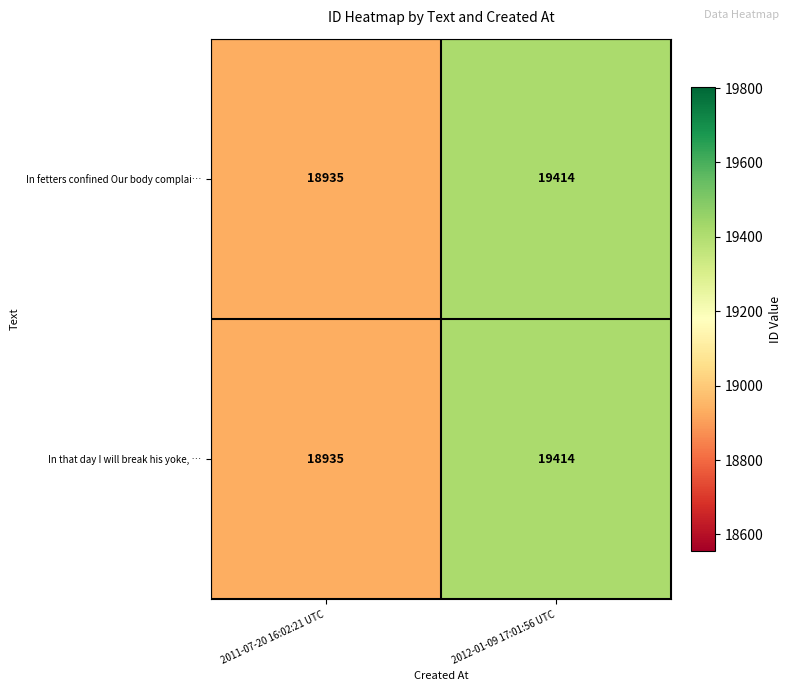

How many distinct data groups are displayed?

2